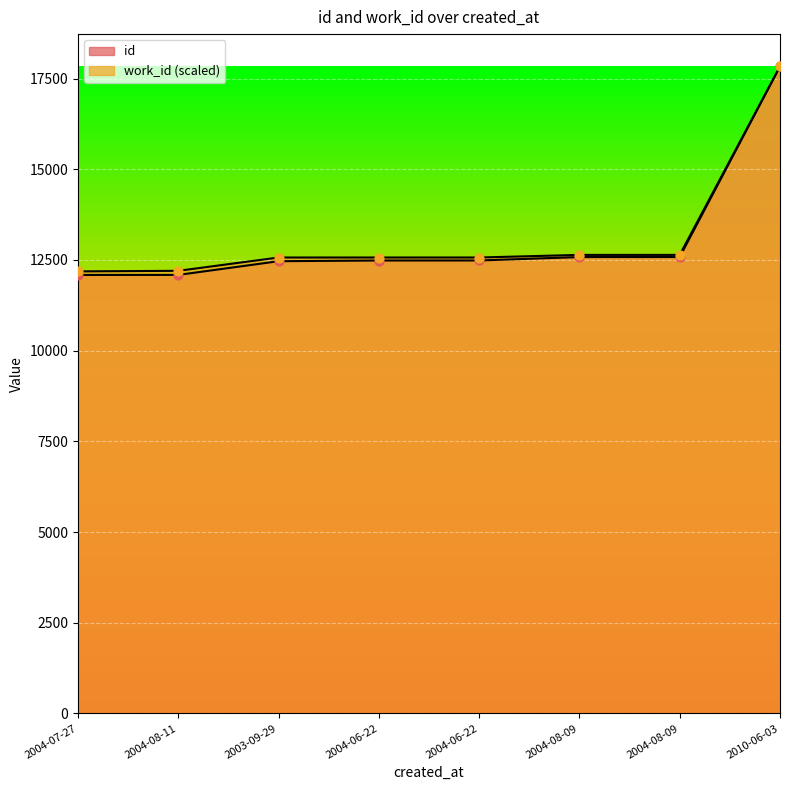

Which series contains the lowest Y value?

id